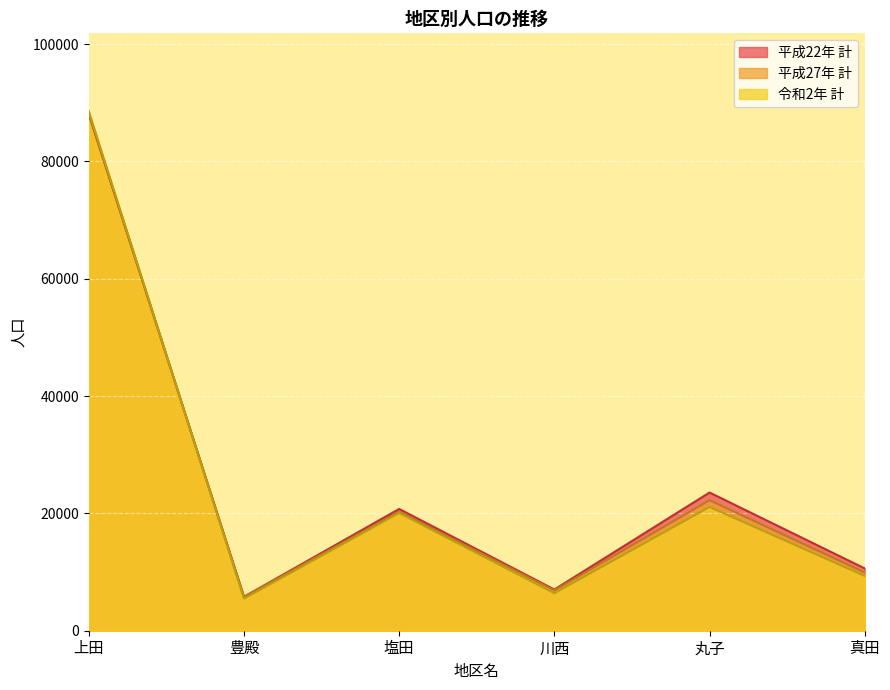

How many data points in 平成22年 計 are above 20756?

2